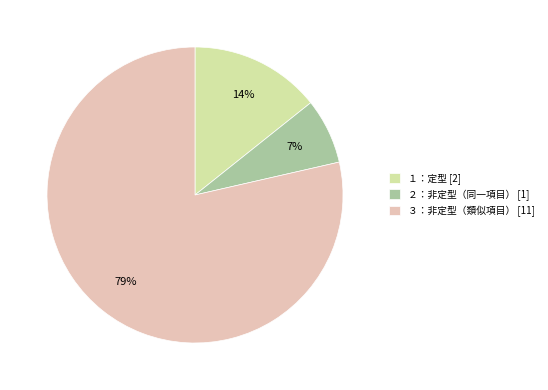

To the nearest percent, what is the average slice percentage?

33%